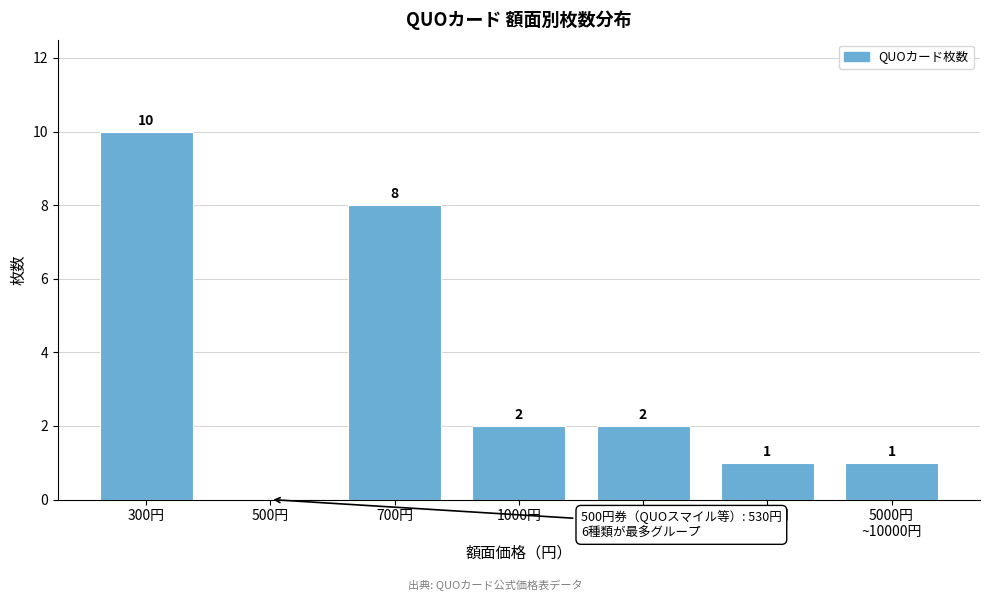

What is the change in value from 300円 to 1000円?

-8